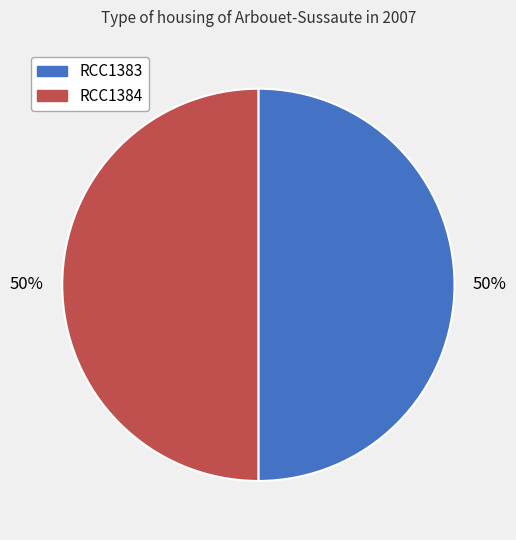

The RCC1383 slice represents 64% of the pie. True or false?

False